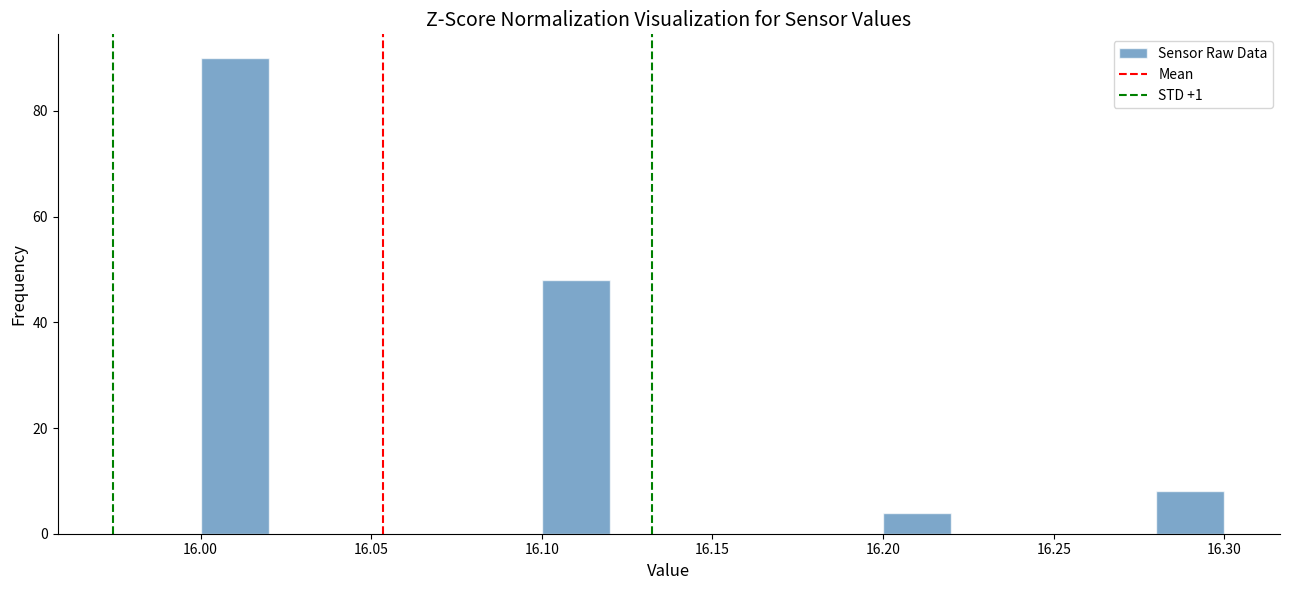

Reading left to right, transcribe this chart: for each bar, give the range it covers on the x-axis and its height. The values are not printed on the chart, so give them approximately, as read against the axis.

16.00 to 16.02: 90
16.02 to 16.04: 0
16.04 to 16.06: 0
16.06 to 16.08: 0
16.08 to 16.10: 0
16.10 to 16.12: 48
16.12 to 16.14: 0
16.14 to 16.16: 0
16.16 to 16.18: 0
16.18 to 16.20: 0
16.20 to 16.22: 4
16.22 to 16.24: 0
16.24 to 16.26: 0
16.26 to 16.28: 0
16.28 to 16.30: 8